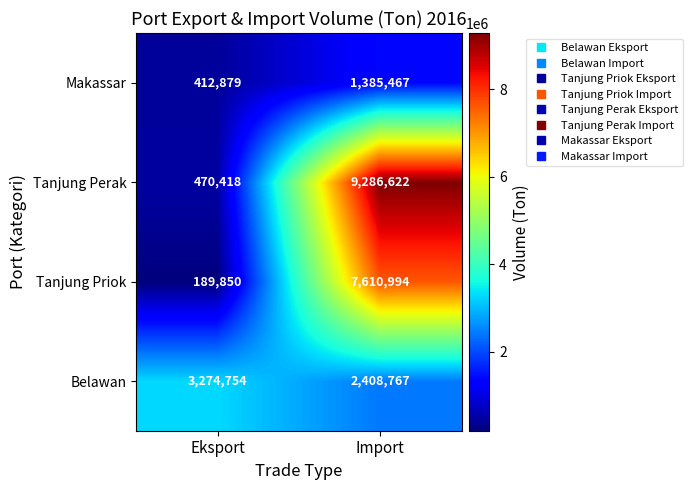

At which category is the sum across all series the highest?

Import